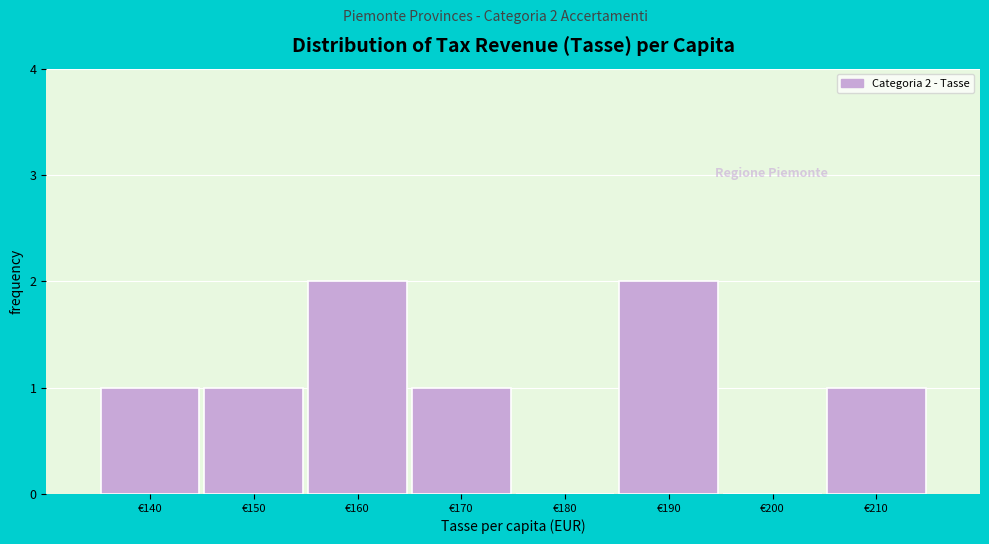

Reading left to right, transcribe all the data shown in this chart.

€140=1	€150=1	€160=2	€170=1	€180=0	€190=2	€200=0	€210=1